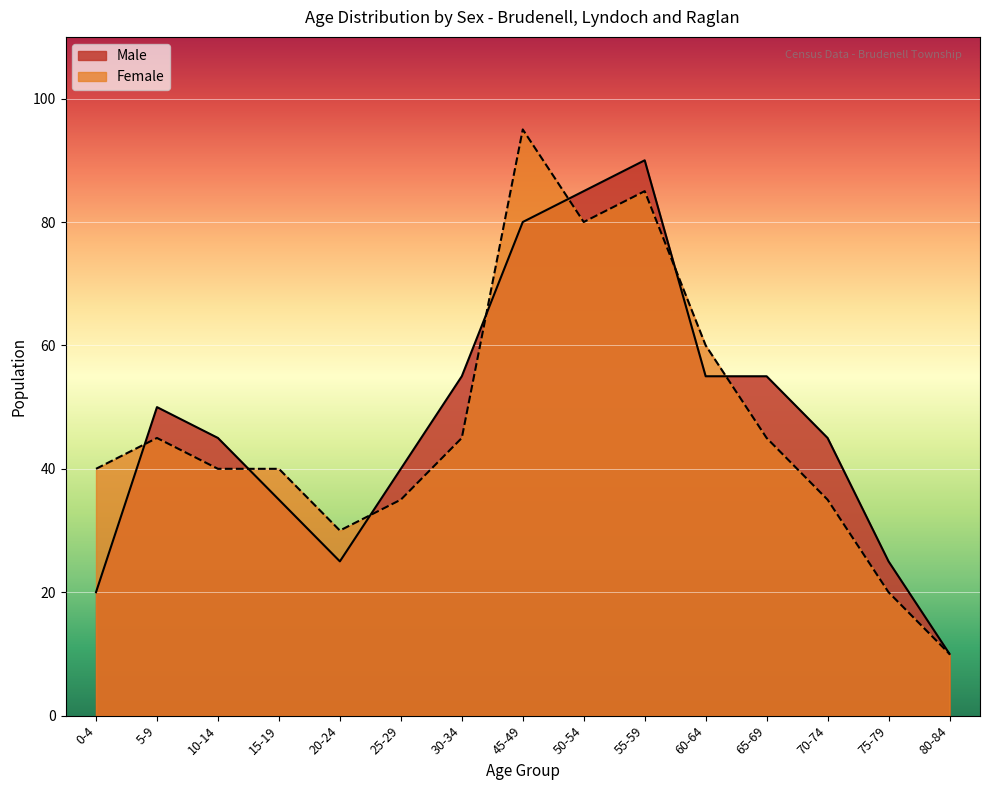

Rank the series by their maximum value, from highest to lowest.

Female, Male